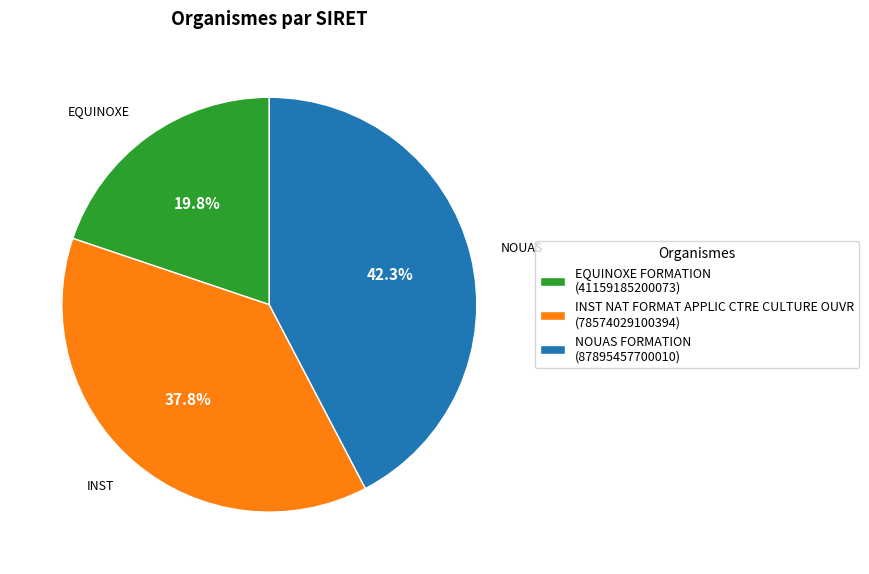

To the nearest percent, what is the average slice percentage?

33%